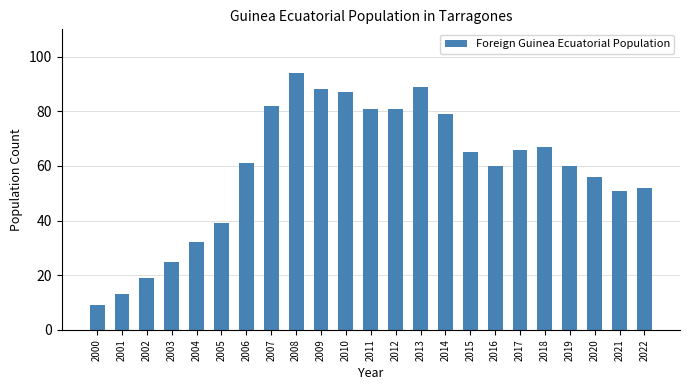

What is the ratio of the value at 2011 to the value at 2013?

0.9